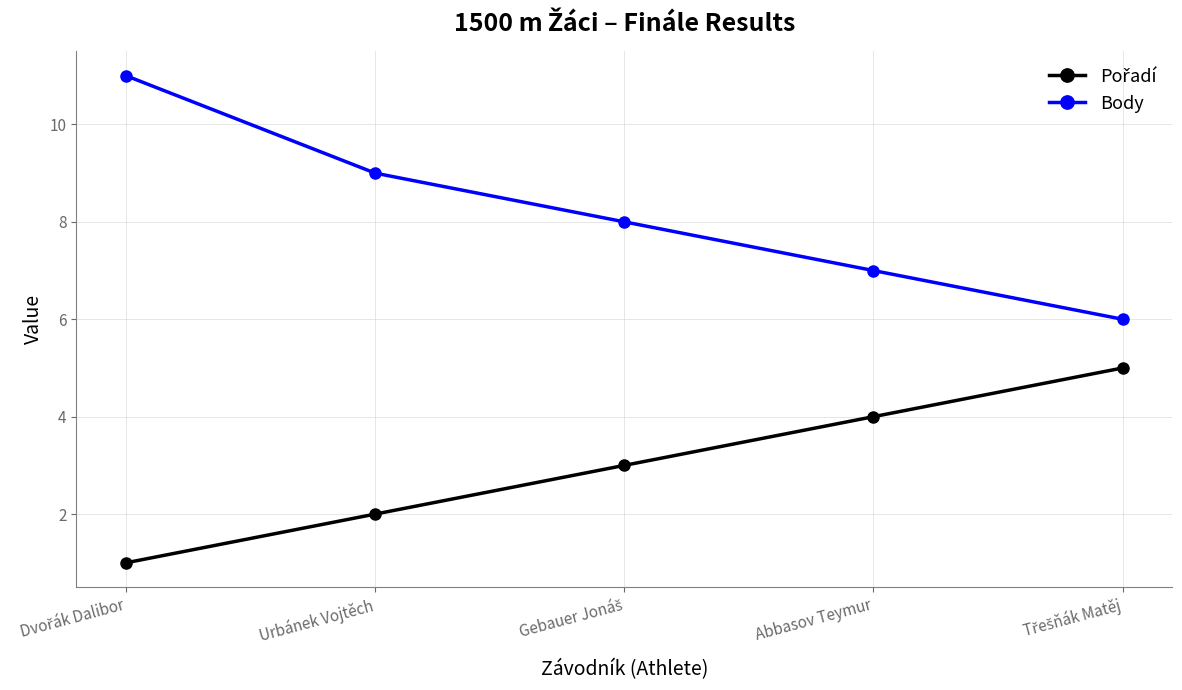

Which series has the largest range (max minus min)?

Body